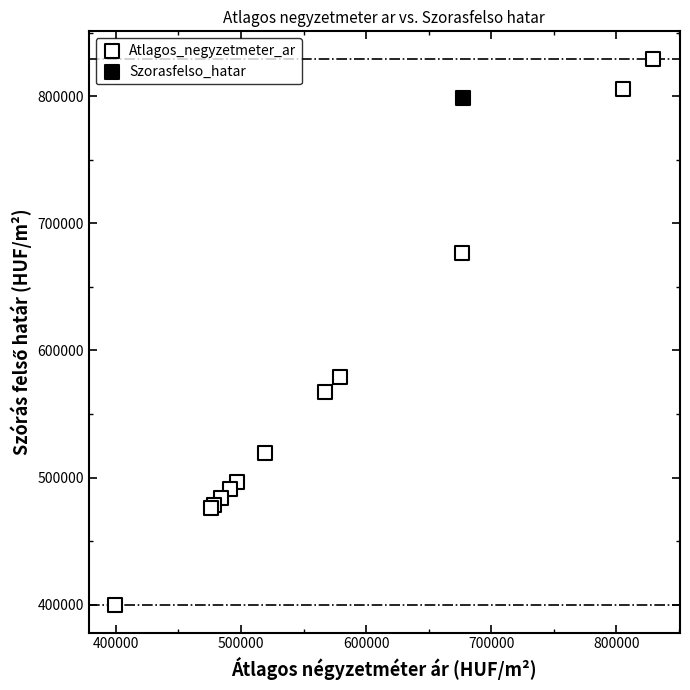

What are all the series names shown in the legend?

Atlagos_negyzetmeter_ar, Szorasfelso_hatar